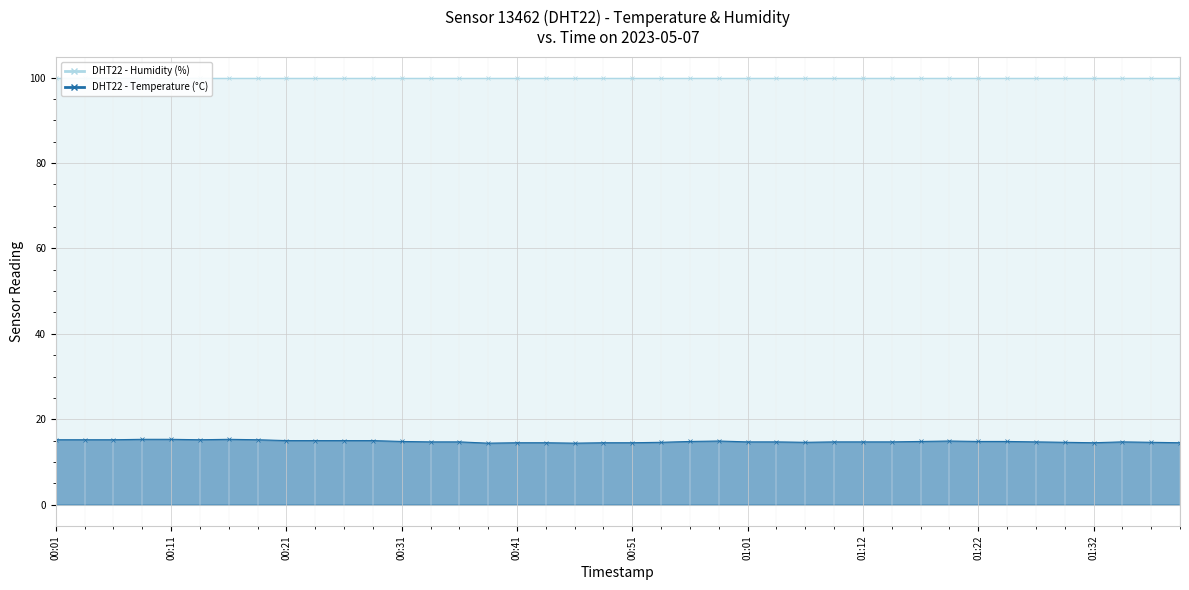

List the labels in order of value, smallest first.

00:39, 00:46, 00:41, 00:44, 00:49, 00:51, 01:32, 01:39, 00:54, 01:06, 01:29, 01:37, 00:34, 00:36, 01:01, 01:04, 01:09, 01:12, 01:14, 01:27, 01:34, 00:31, 00:56, 01:17, 01:22, 01:24, 00:59, 01:19, 00:21, 00:24, 00:26, 00:29, 00:01, 00:03, 00:06, 00:14, 00:19, 00:09, 00:11, 00:16